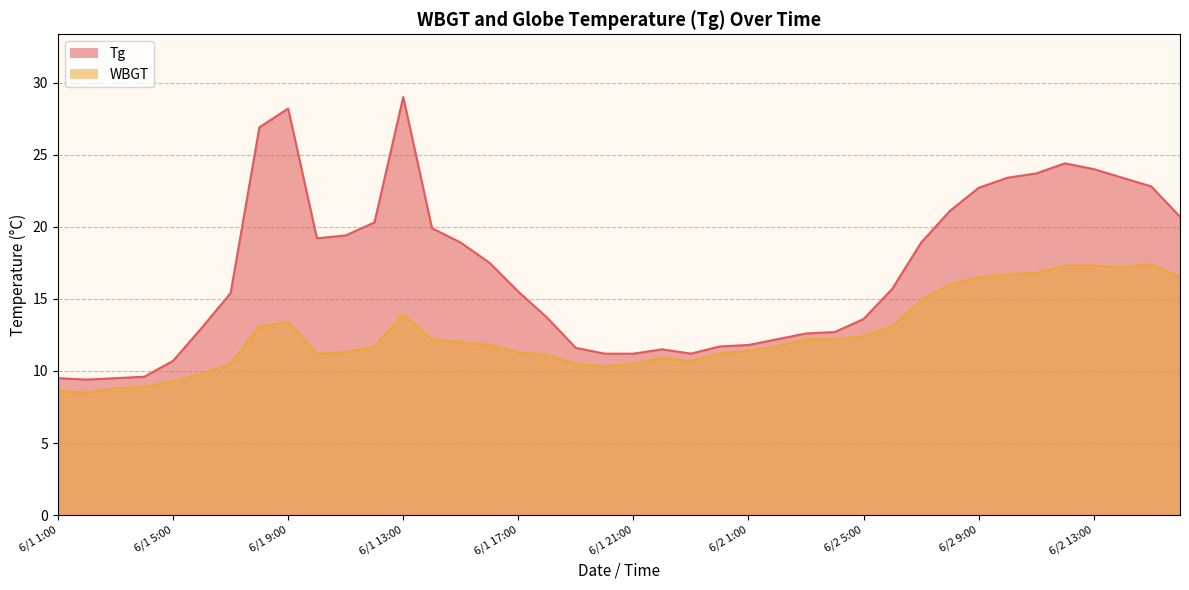

What is the approximate value of WBGT at 6/2 4:00?

12.2